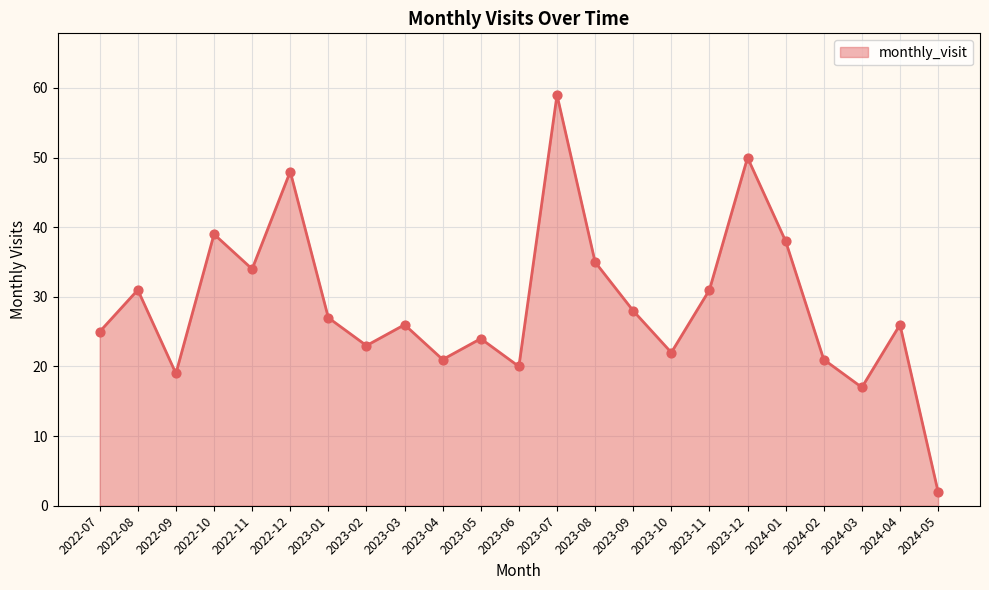

What is the change in value from 2024-01 to 2024-02?

-17